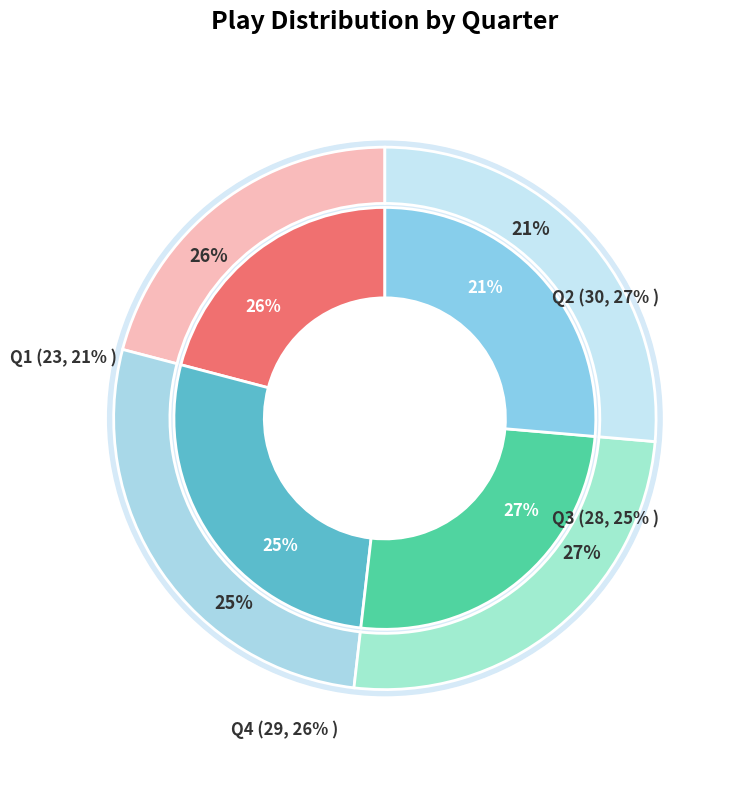

Does Q4 account for over 50% of the chart?

No